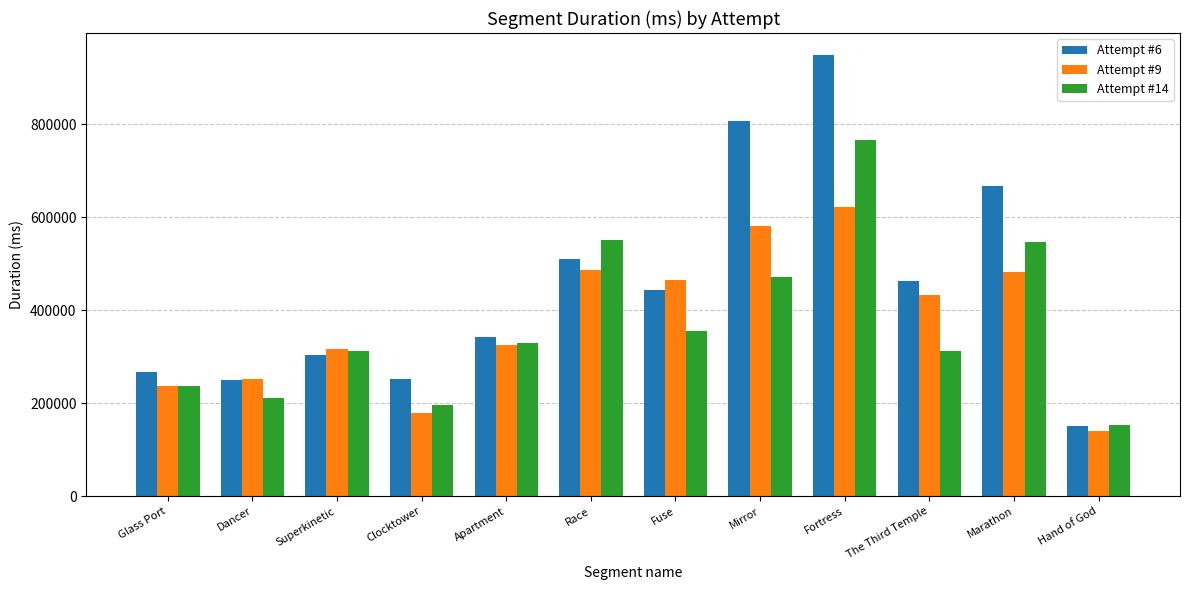

Rank the series by their maximum value, from lowest to highest.

Attempt #9, Attempt #14, Attempt #6